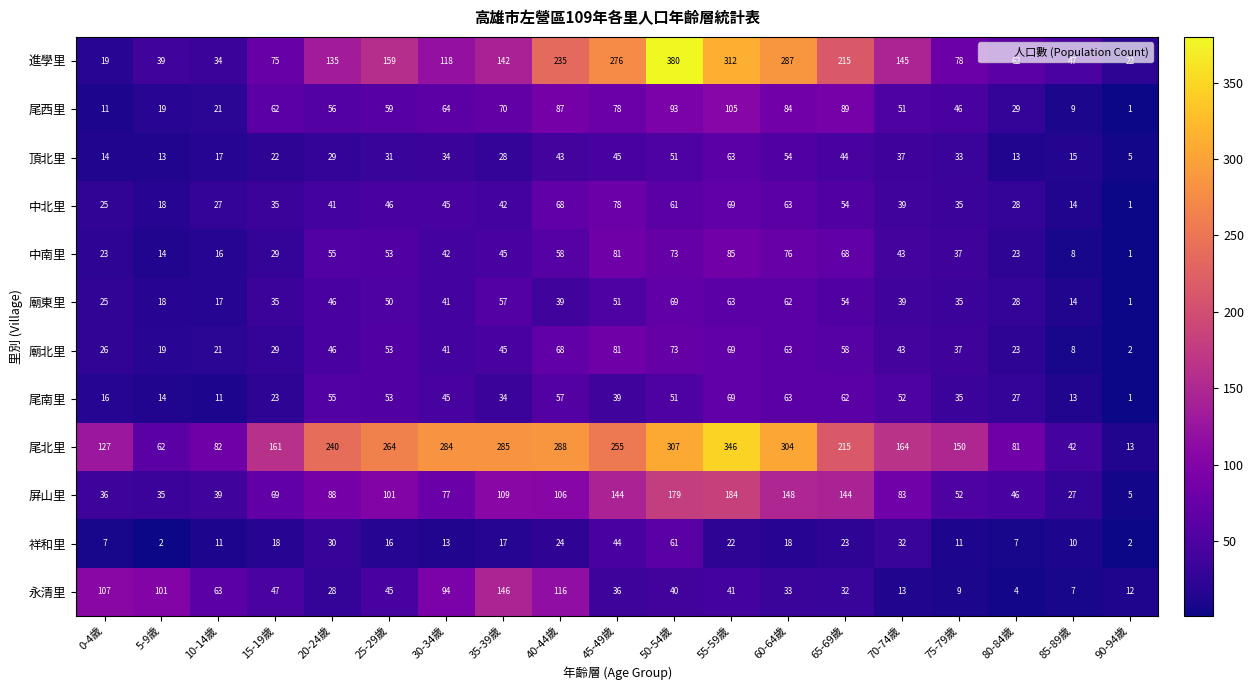

True or false: 中南里 has a value of 4 at 10-14歲.

False